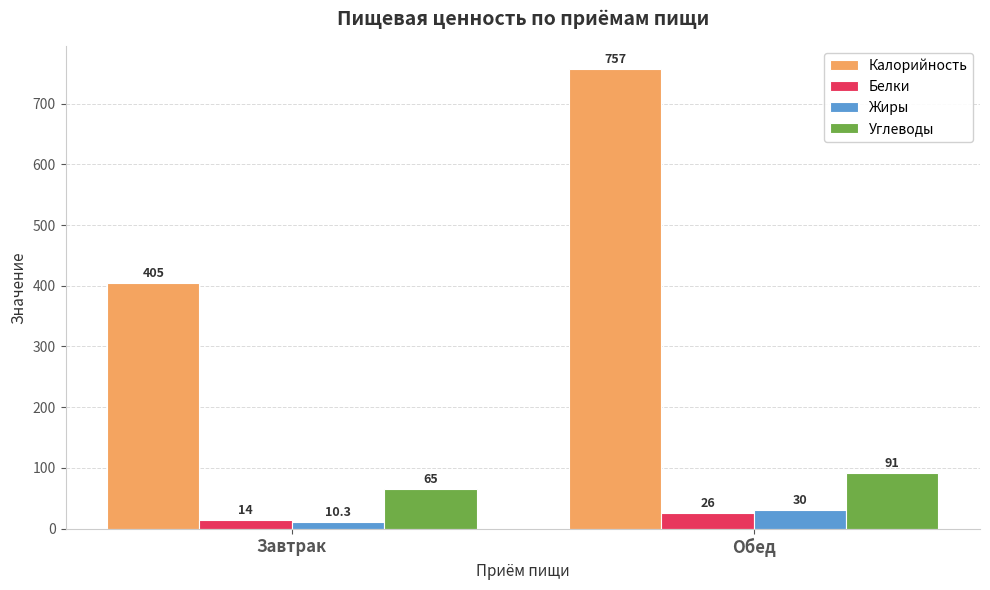

Reading right to left, transcribe all the data shown in this chart.

Калорийность: Обед=757.0	Завтрак=405.0
Белки: Обед=26.0	Завтрак=14.0
Жиры: Обед=30.0	Завтрак=10.3
Углеводы: Обед=91.0	Завтрак=65.0